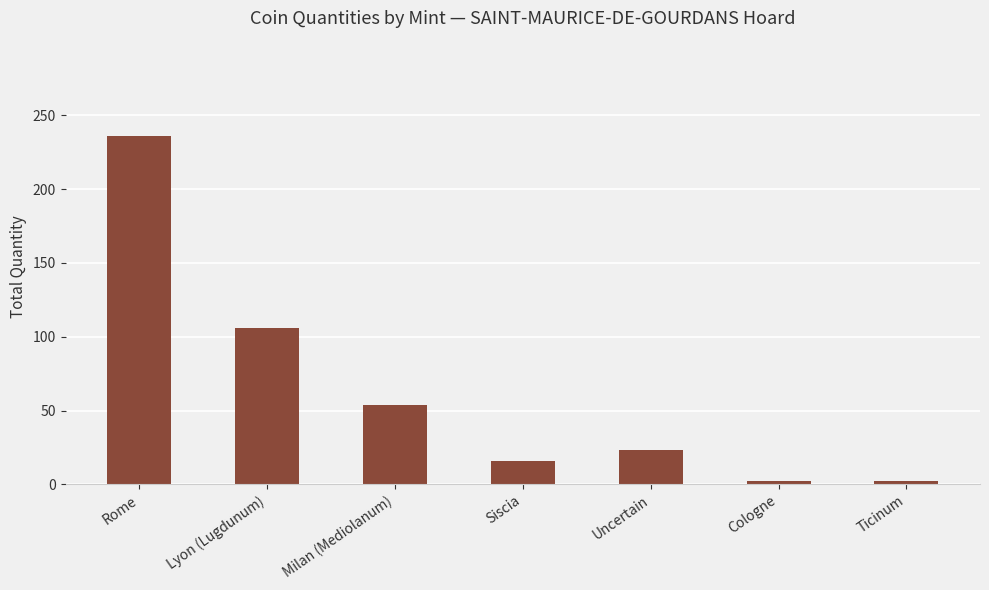

Is it true that the value at Milan (Mediolanum) is 54?

True